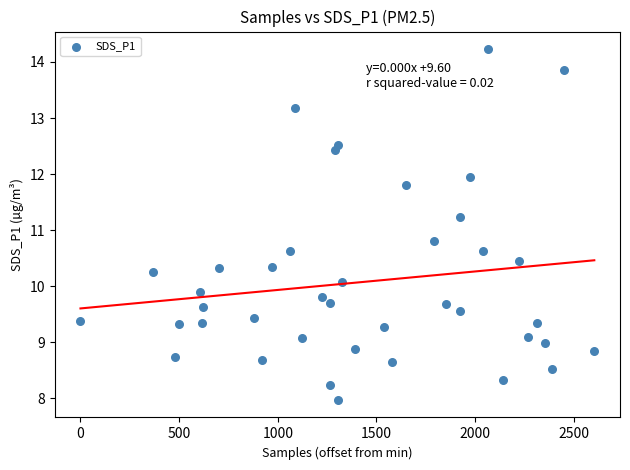

What is the range of Y values (max minus min)?

6.3